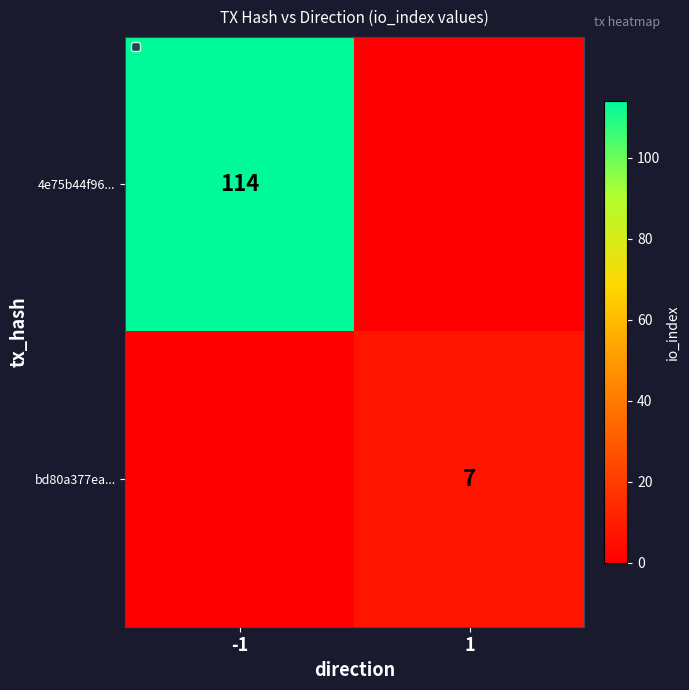

Is it true that 4e75b44f96... equals 193 at -1?

False